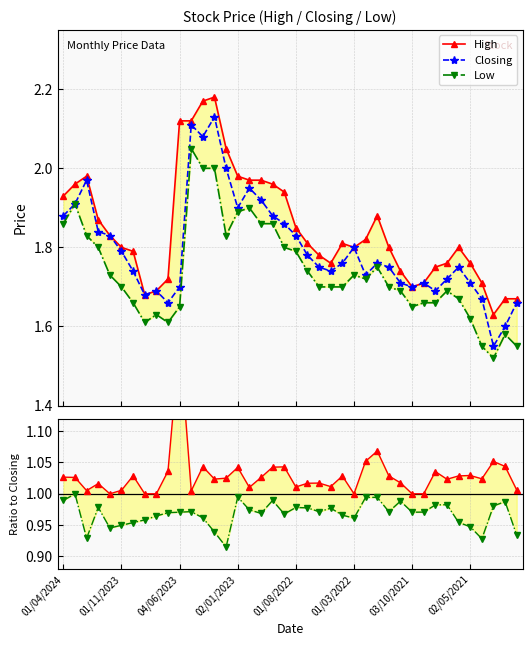

True or false: Closing has more than 1 points higher than both neighbors.

True